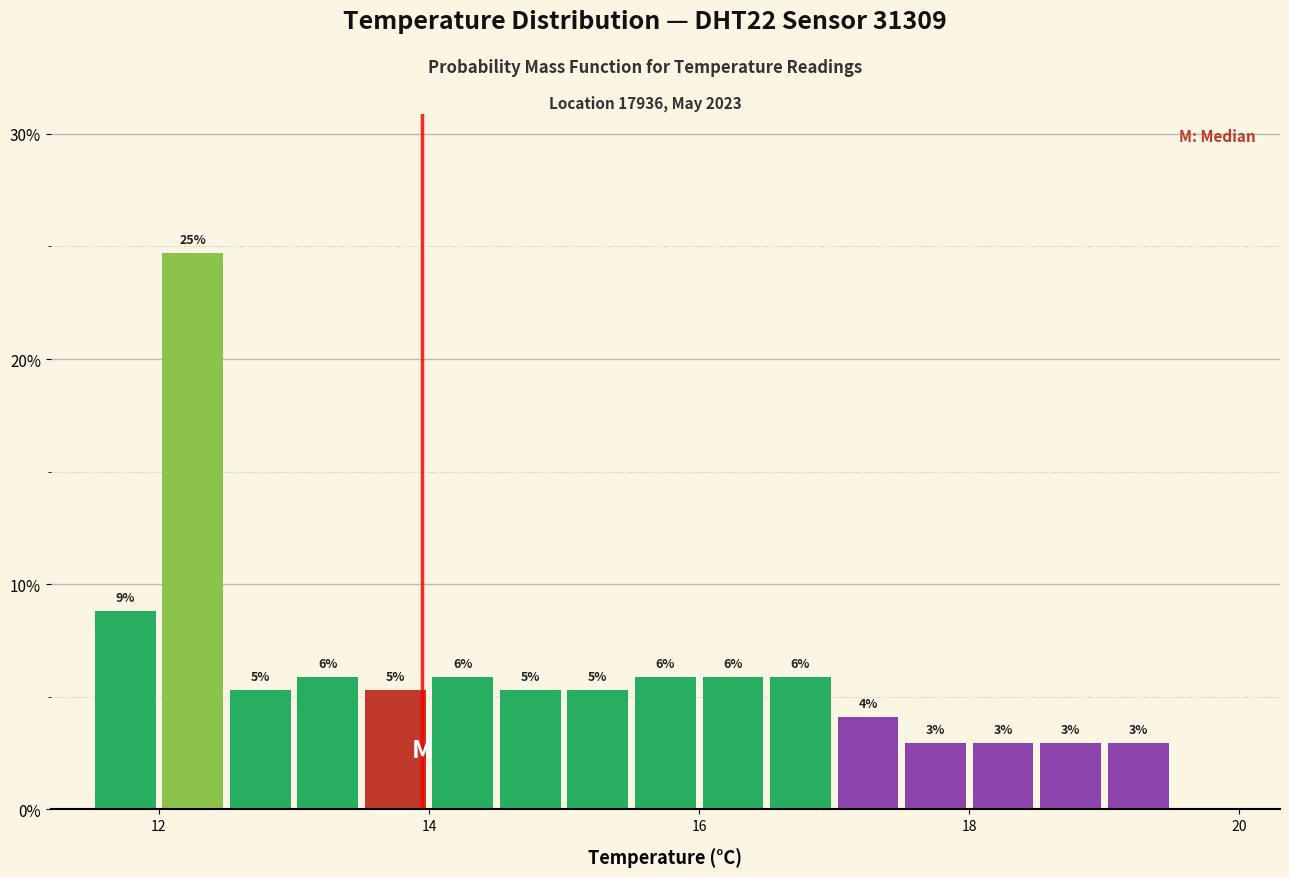

Around what value on the x-axis is the tallest bar? Give the approximate position of its centre, as read against the axis.

12.2